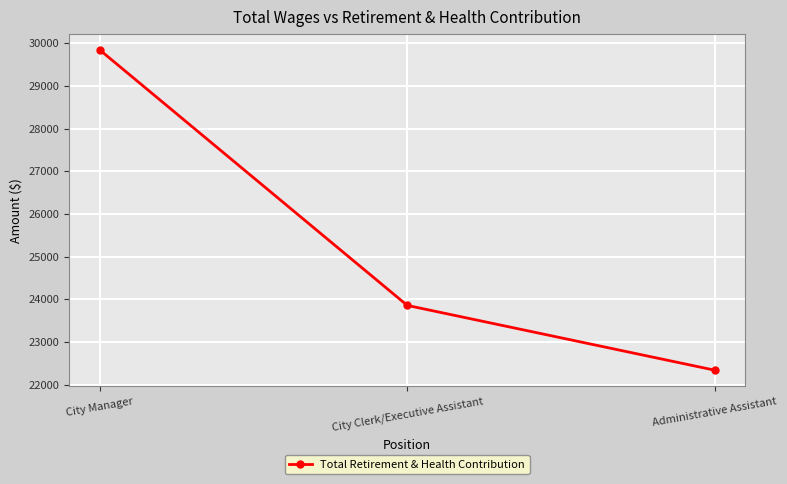

Which label corresponds to the smallest value in the chart?

Administrative Assistant